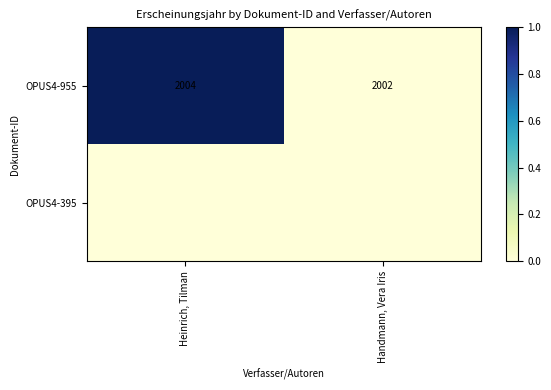

What is the average value of the OPUS4-955 series?

2003